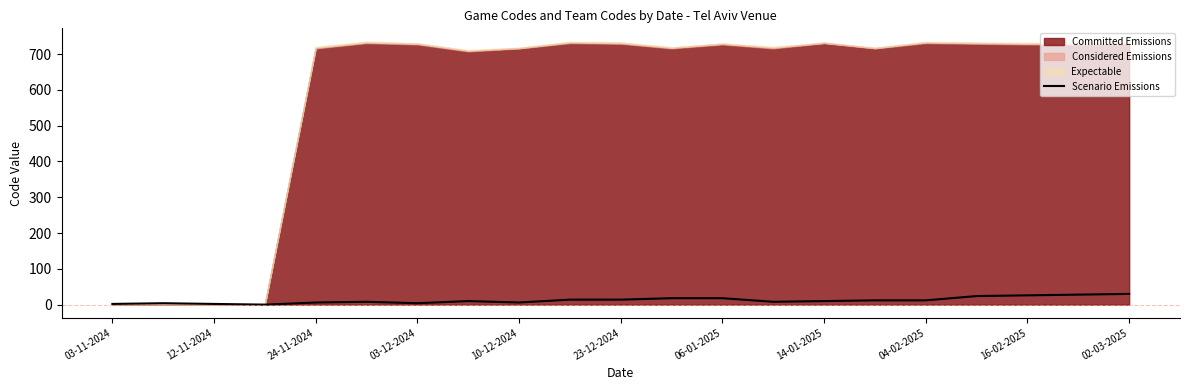

The Scenario Emissions series shows 10 at 14-01-2025. True or false?

True